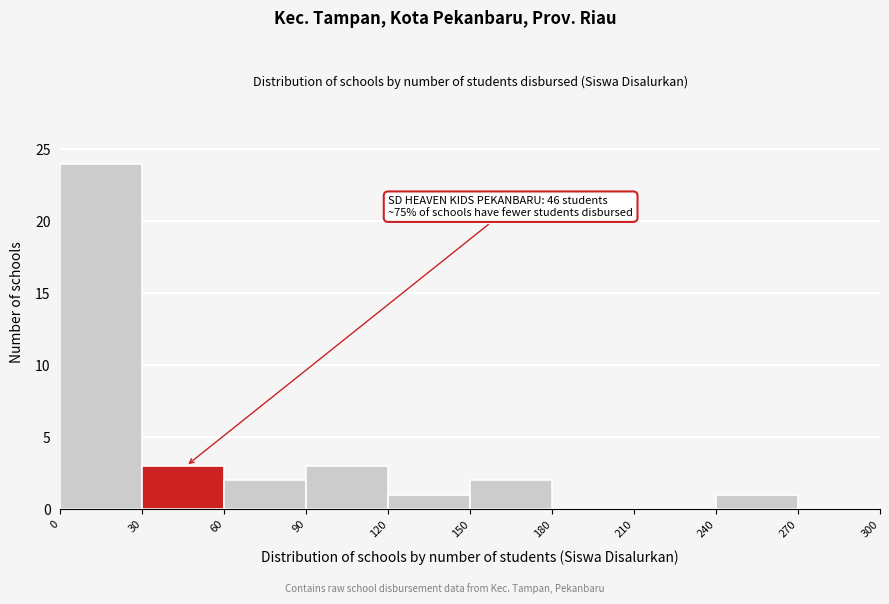

Over which range of the x-axis is the bar tallest?

0 to 30